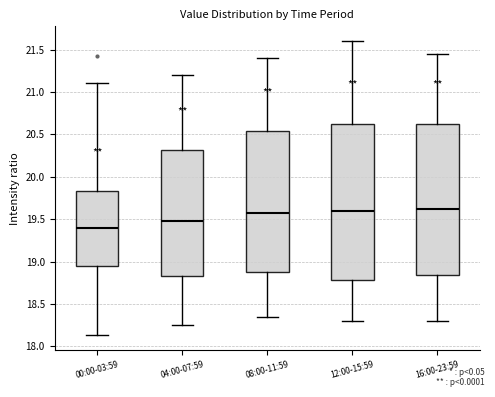

Which box is the tallest, from its lower edge to its upper edge?

12:00-15:59